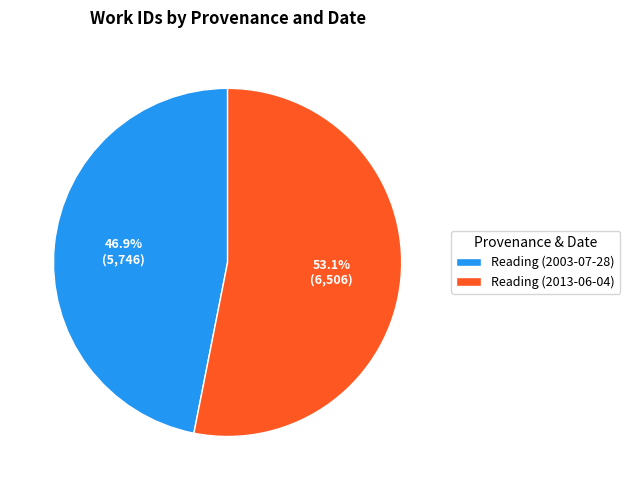

Which category has the smallest portion of the pie?

Reading (2003-07-28)